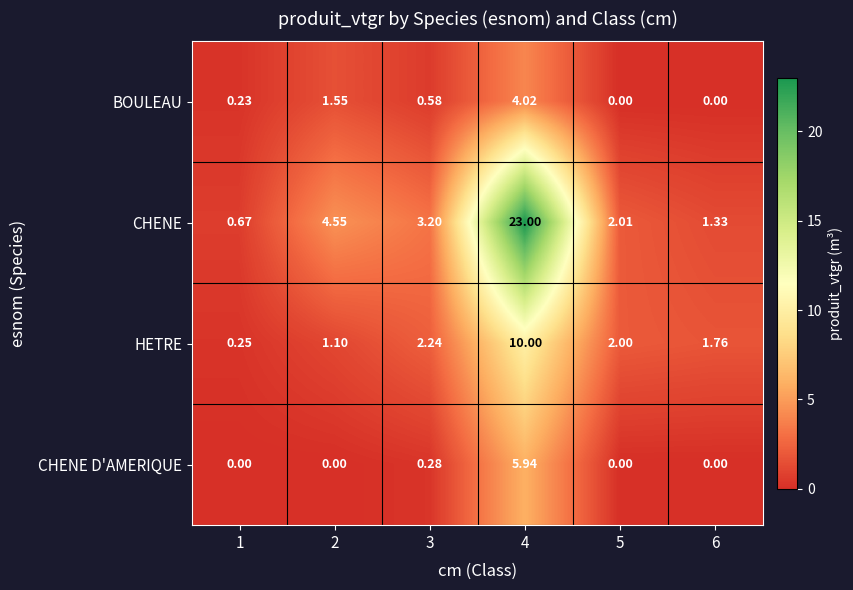

Which series has the largest range (max minus min)?

CHENE